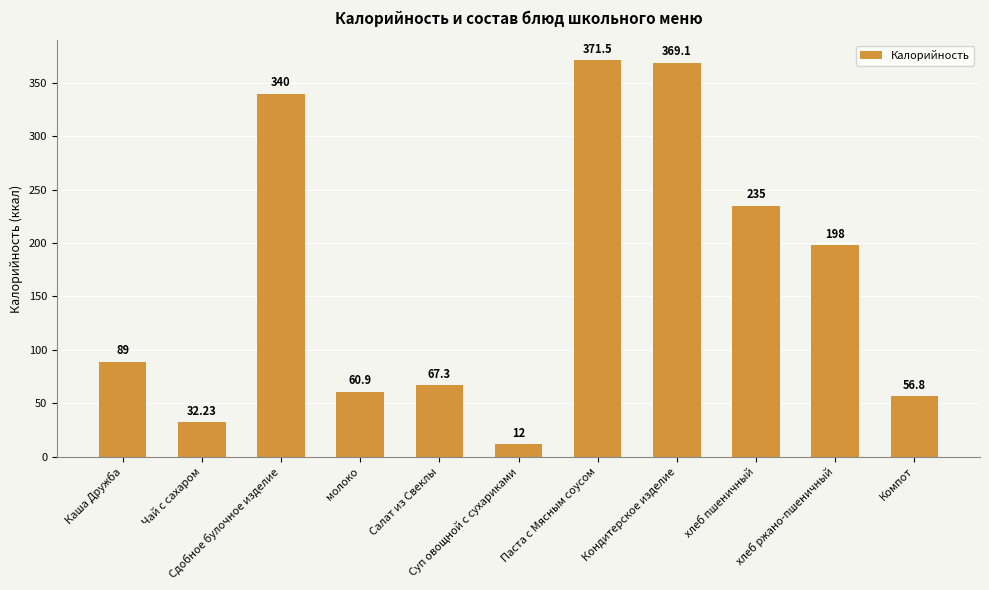

At which label is the value closest to 191?

хлеб ржано-пшеничный